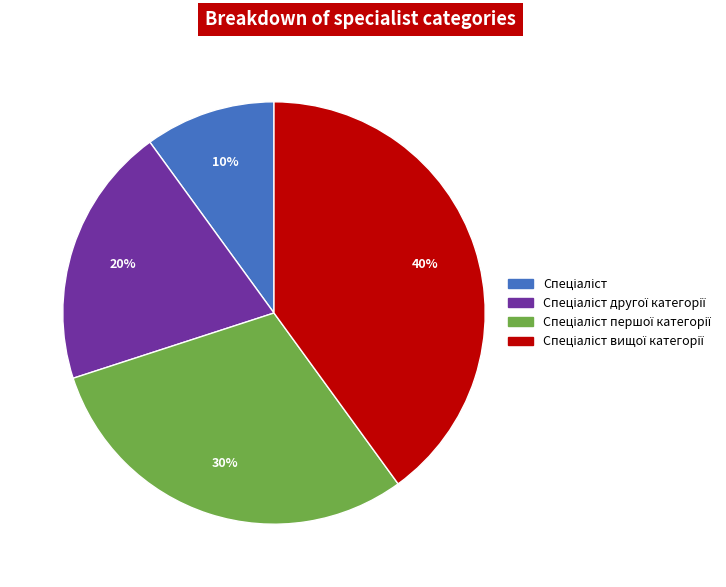

To the nearest percent, what is the difference between the largest and smallest slice percentages?

30%